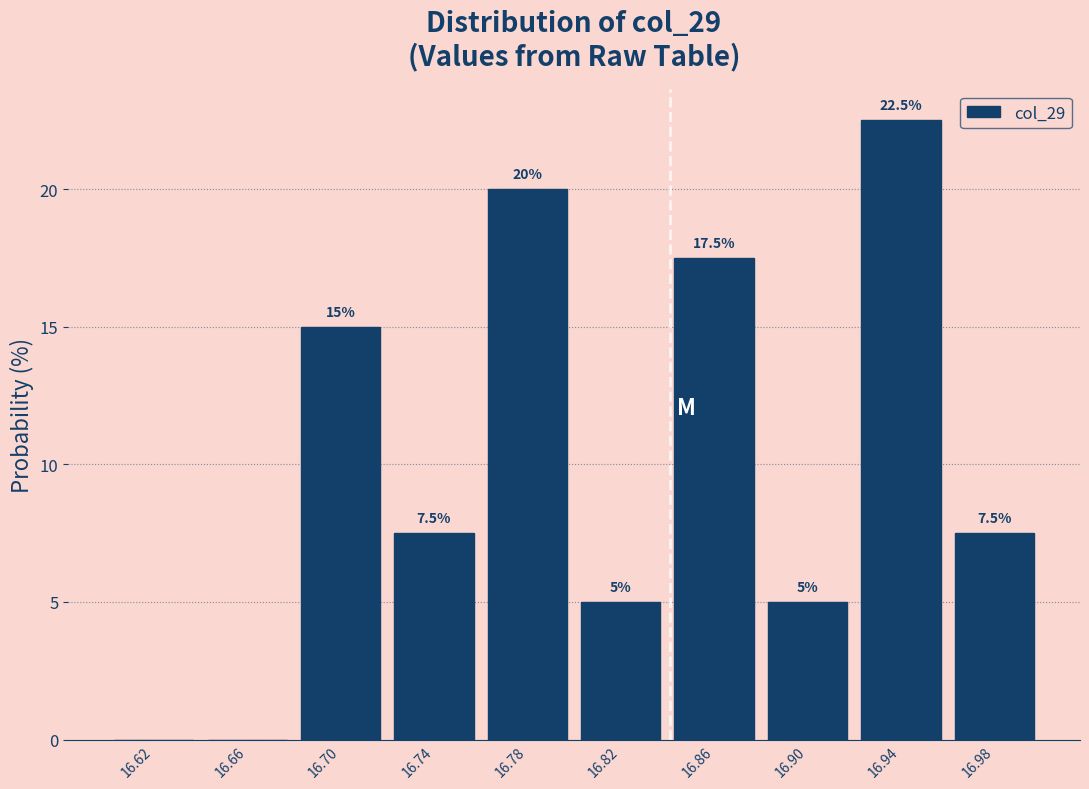

Over which range of the x-axis is the bar tallest?

16.92 to 16.96